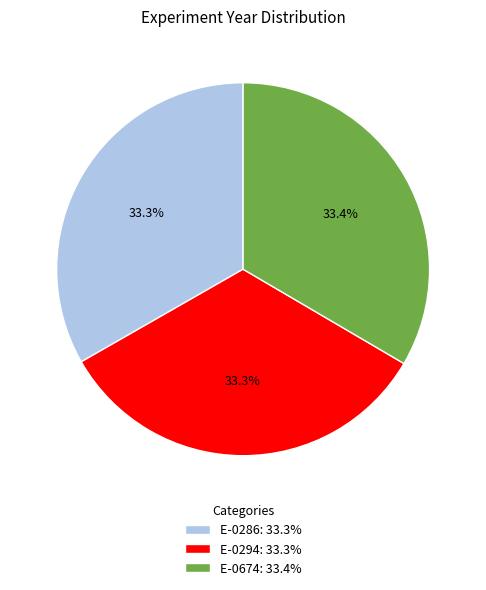

Does E-0674 represent more than half of the total?

No